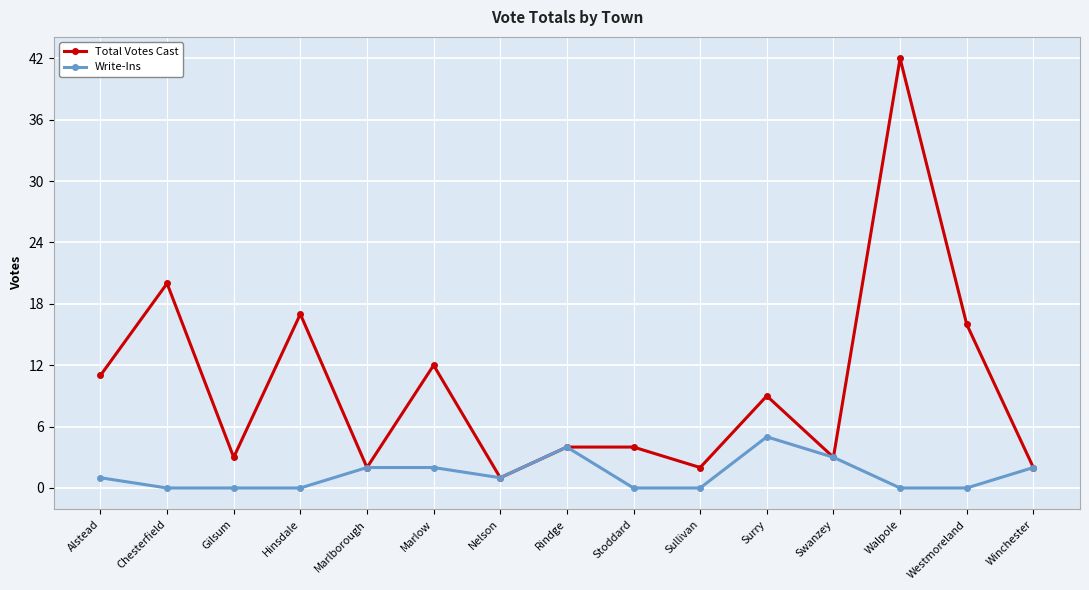

The Write-Ins series shows 3 at Swanzey. True or false?

True